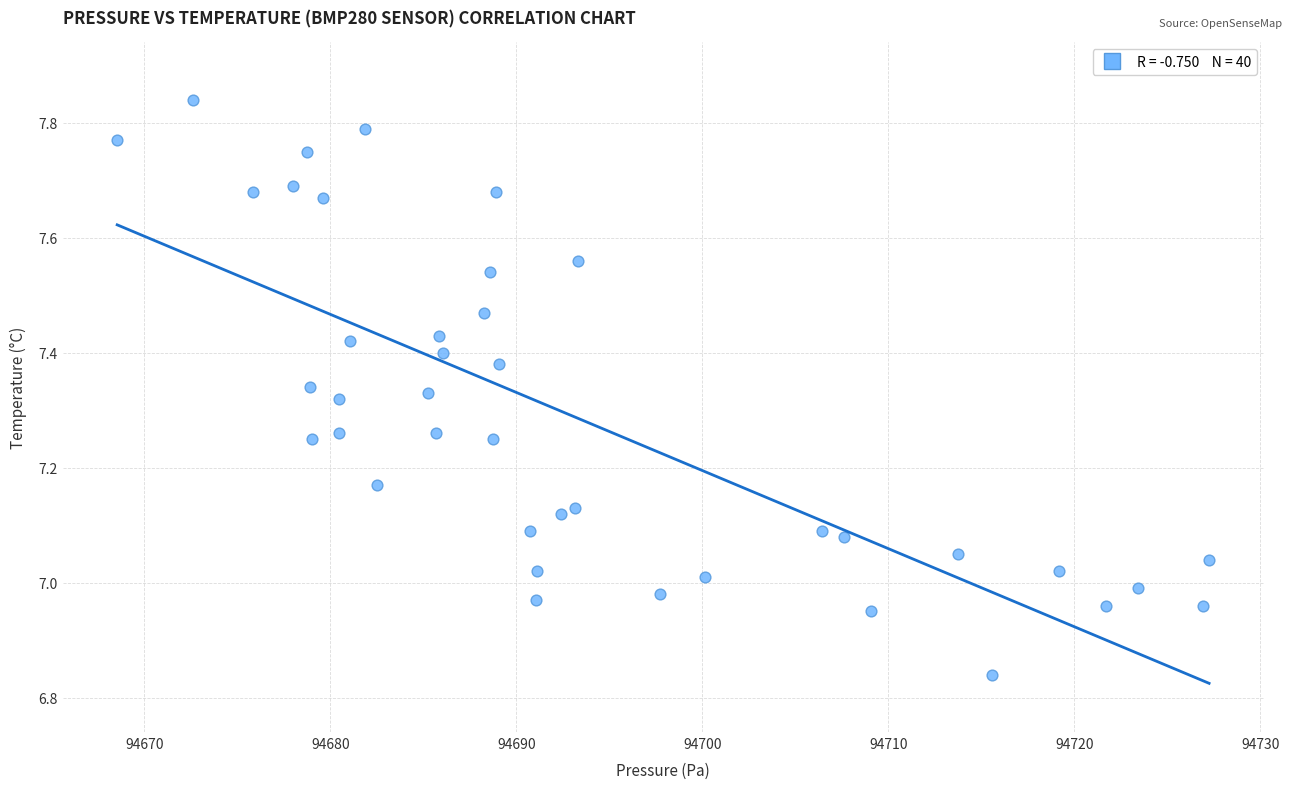

What is the range of Y values (max minus min)?

1.0